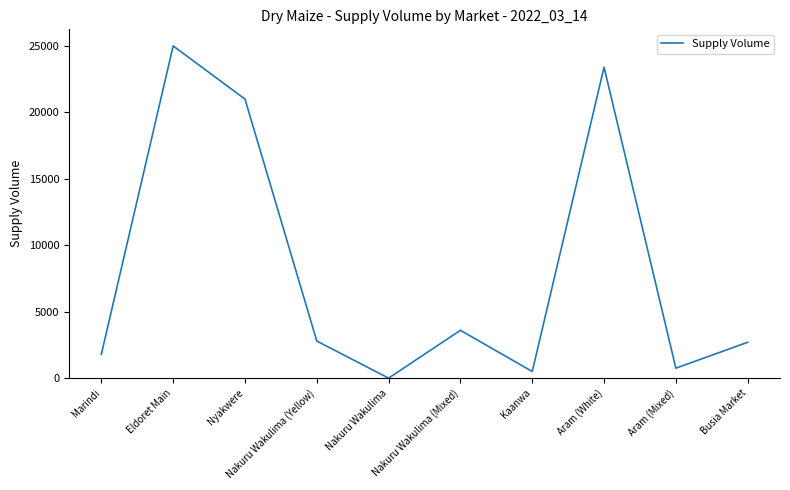

Between Nyakwere and Busia Market, which is larger?

Nyakwere